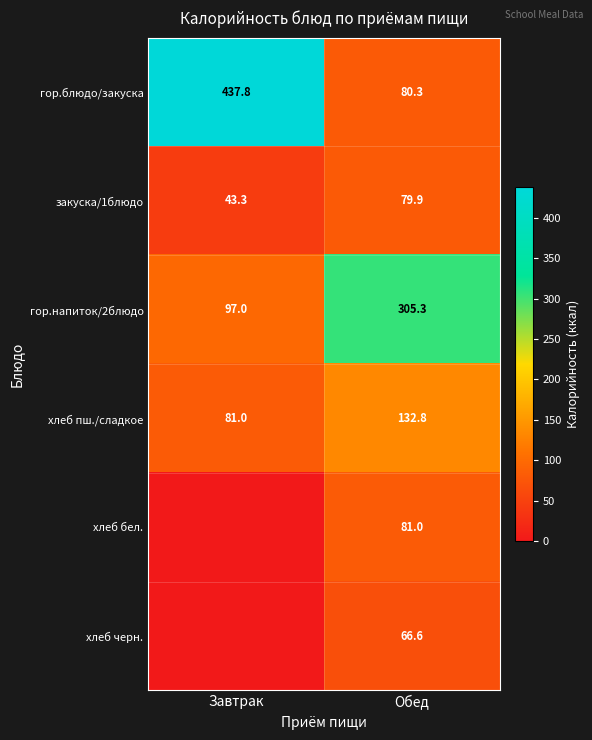

List the labels in order of закуска/1блюдо value, smallest first.

Завтрак, Обед